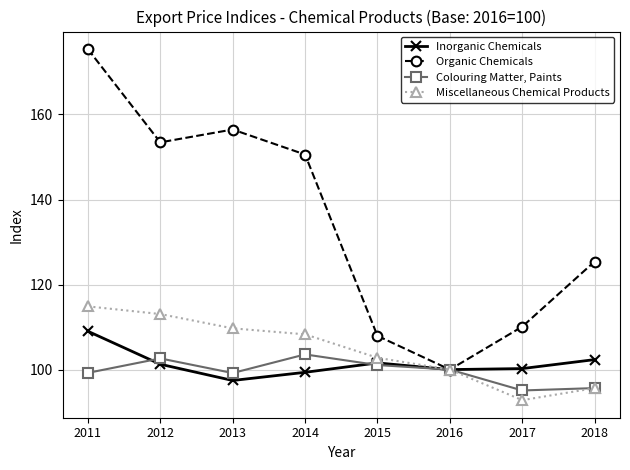

True or false: Inorganic Chemicals has more than 1 points higher than both neighbors.

False